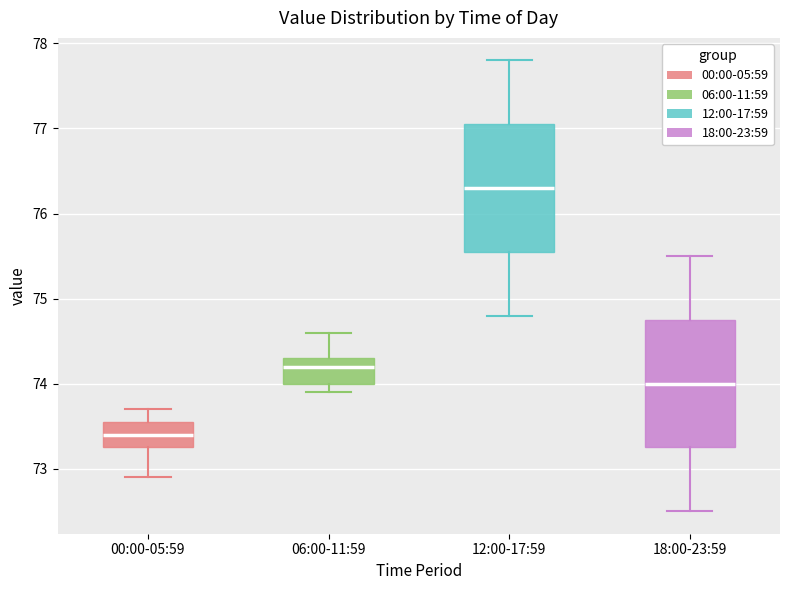

Where is the upper edge of the box for 18:00-23:59 on the y-axis? The values are not printed on the chart, so give them approximately, as read against the axis.

74.8